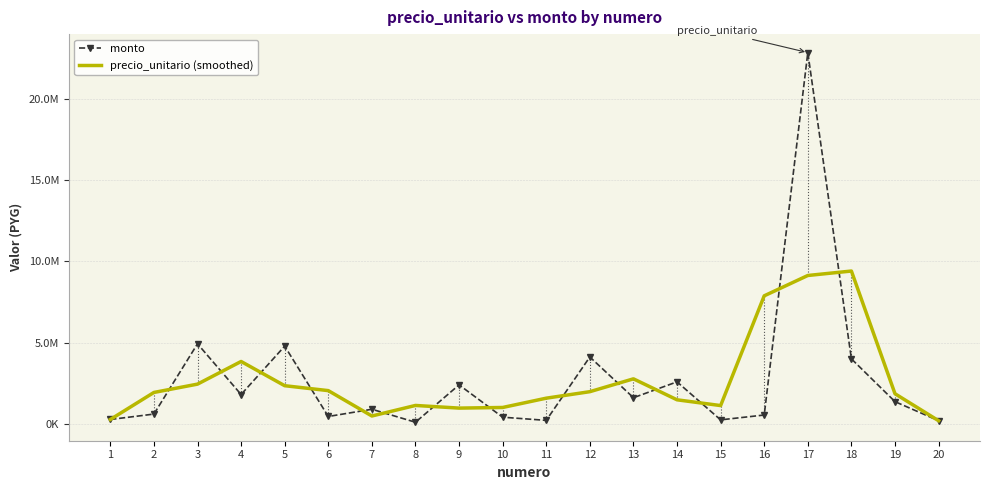

At which category does monto reach its first local valley?

4